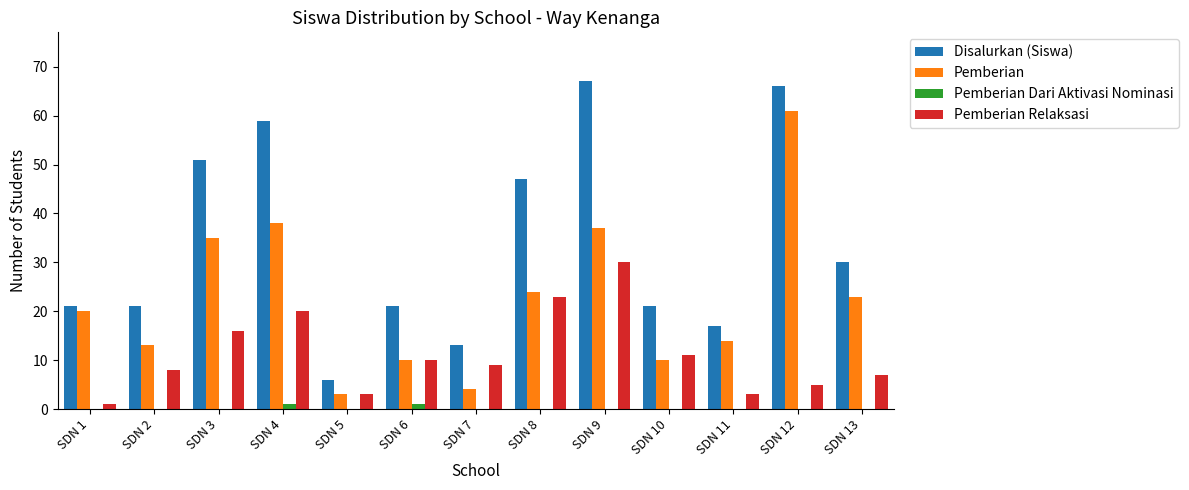

What is the sum of all Disalurkan (Siswa) values?

440